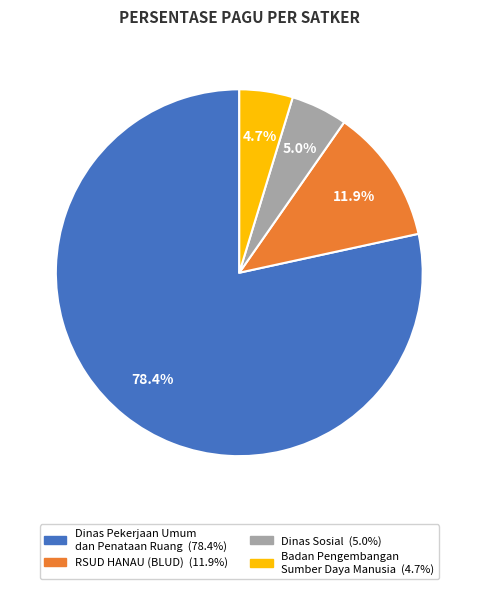

To the nearest percent, what is the average slice percentage?

25%